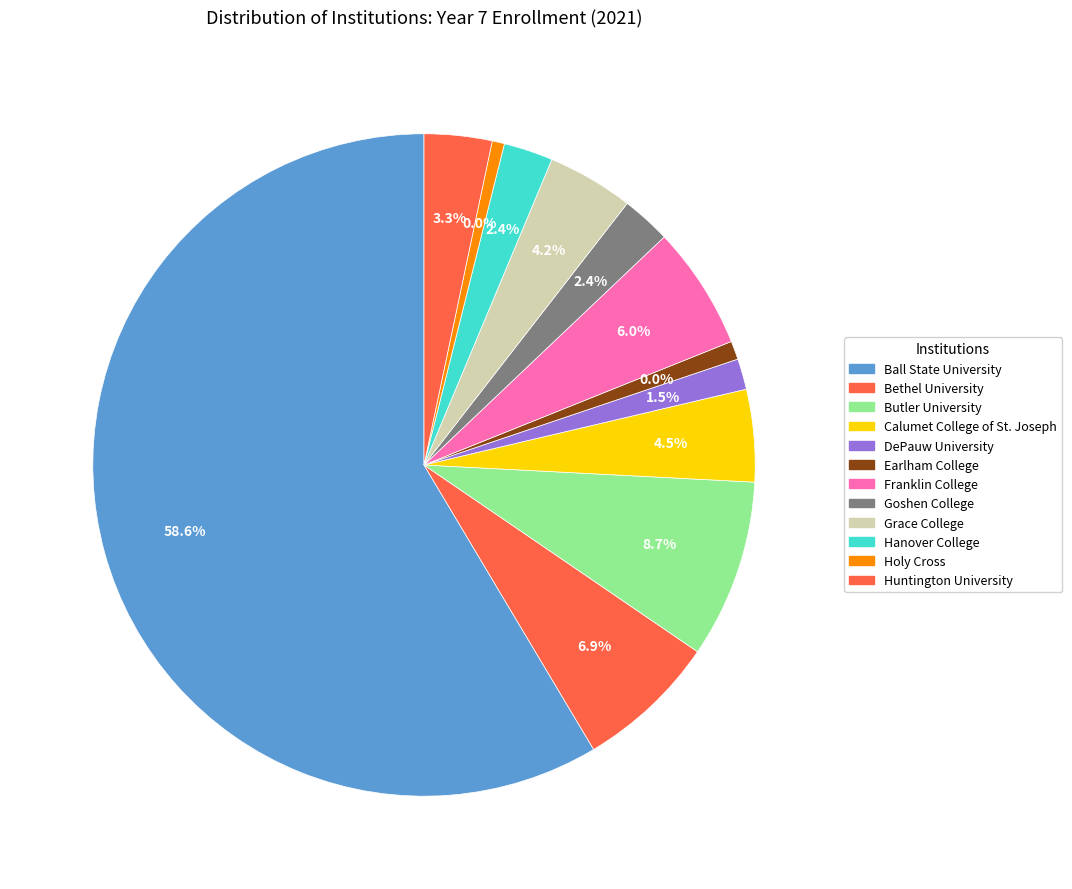

True or false: Franklin College accounts for 6% of the total.

True